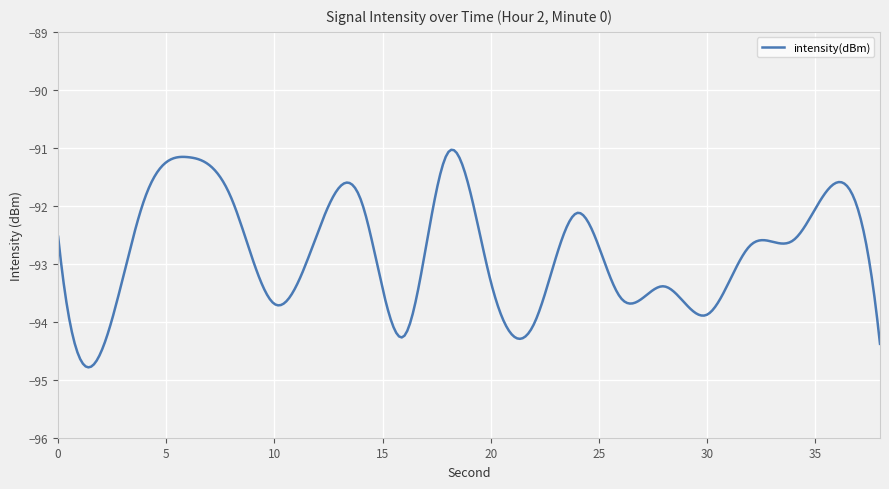

Does the chart display data point markers on the line(s)?

No